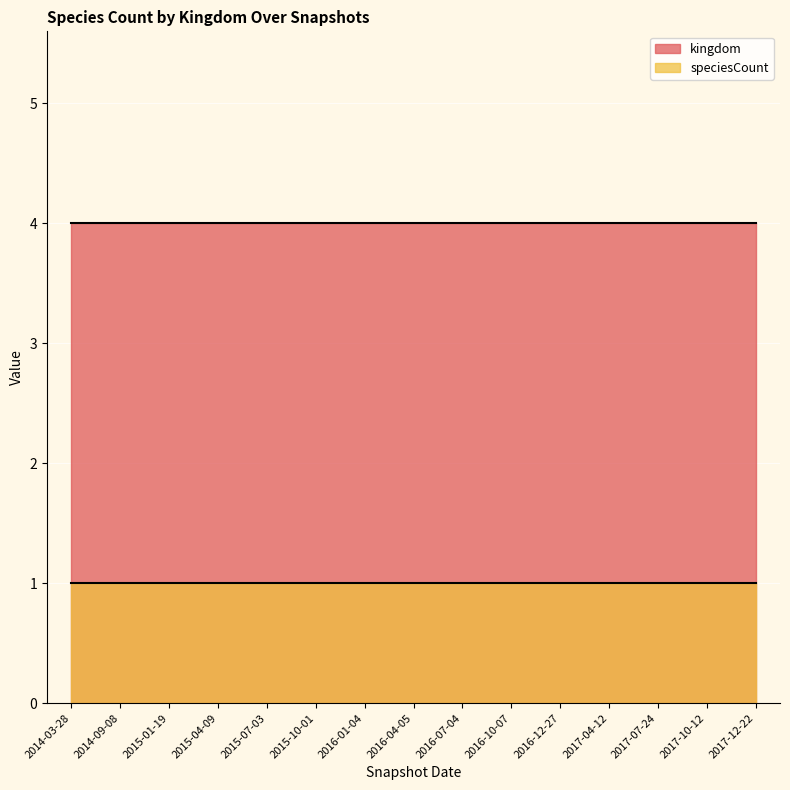

Which category has the lowest value across all series?

2014-03-28